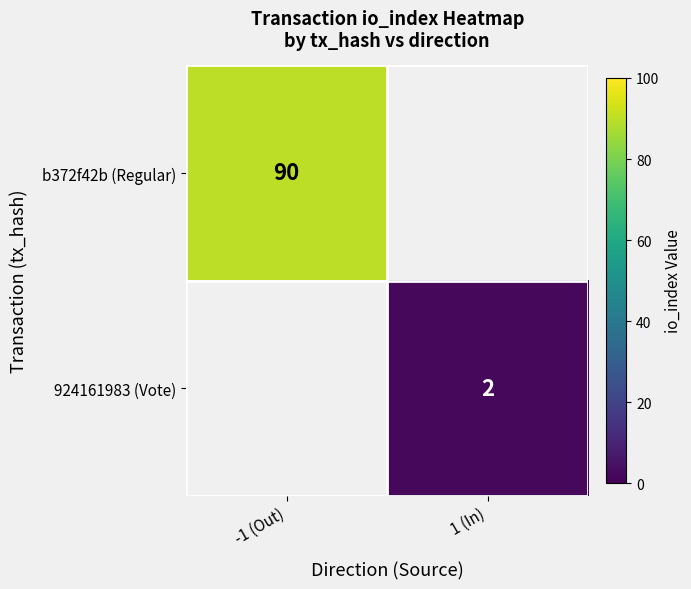

Is the value of b372f42b (Regular) at -1 (Out) greater than the value of 924161983 (Vote) at 1 (In)?

Yes